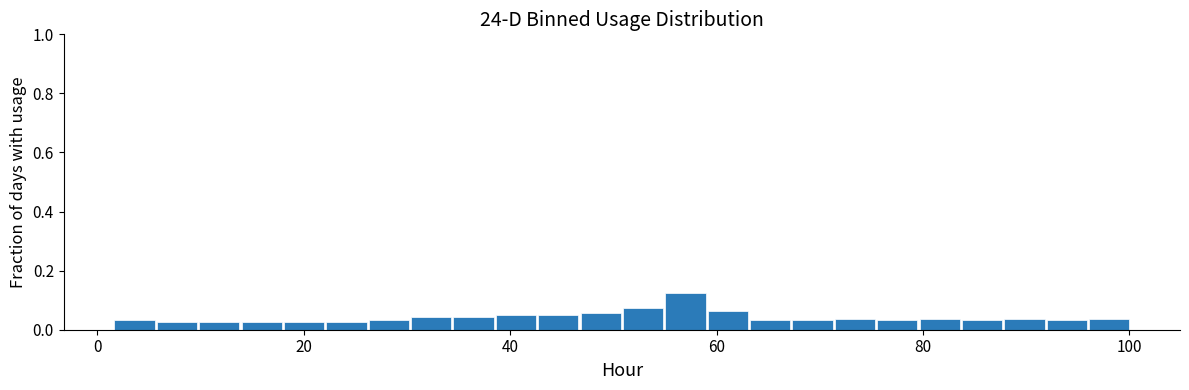

Read against the x-axis, roughly where is the centre of the tallest bar?

56